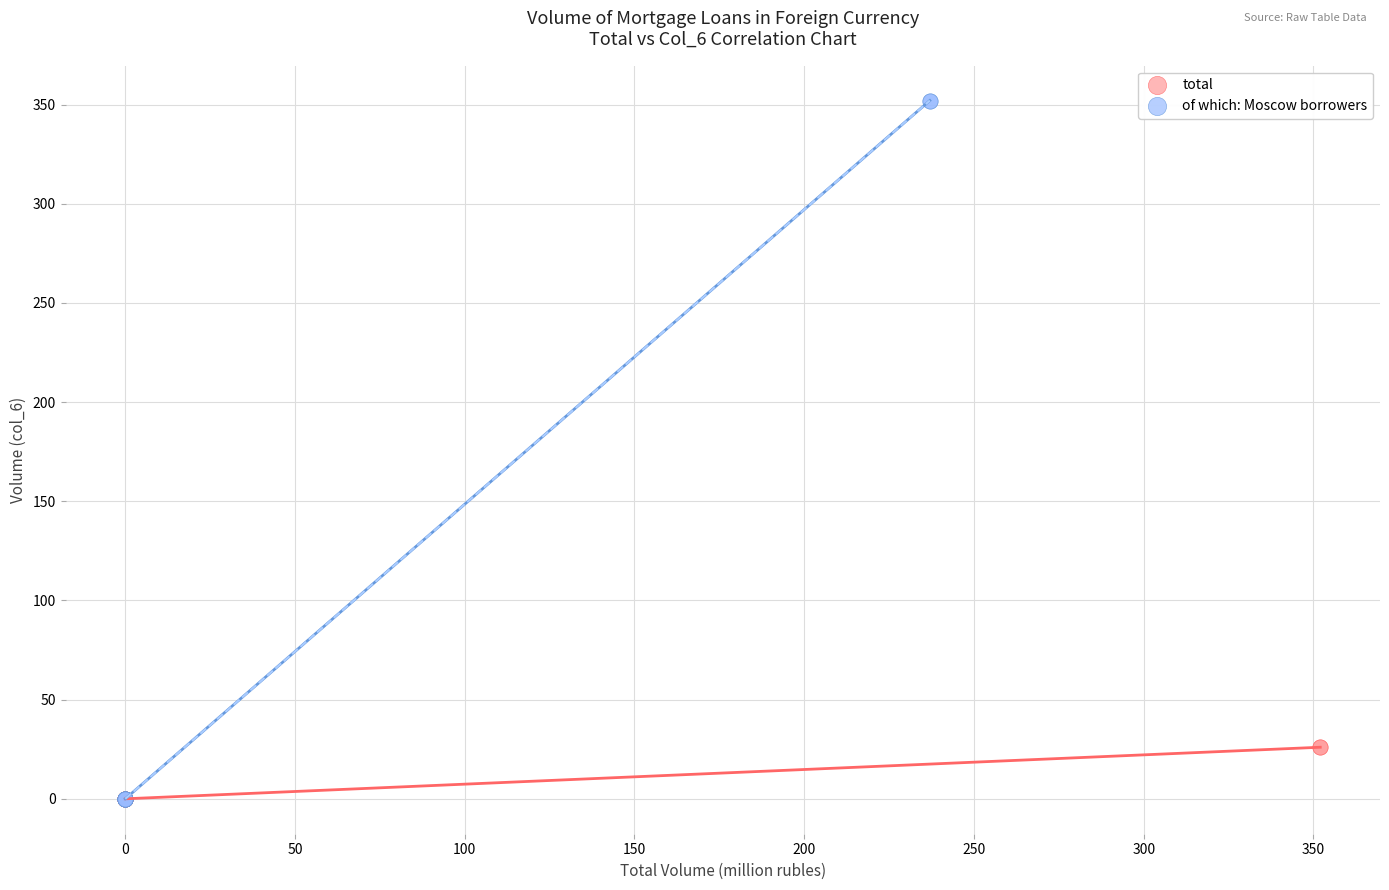

What are all the series names shown in the legend?

total, of which: Moscow borrowers